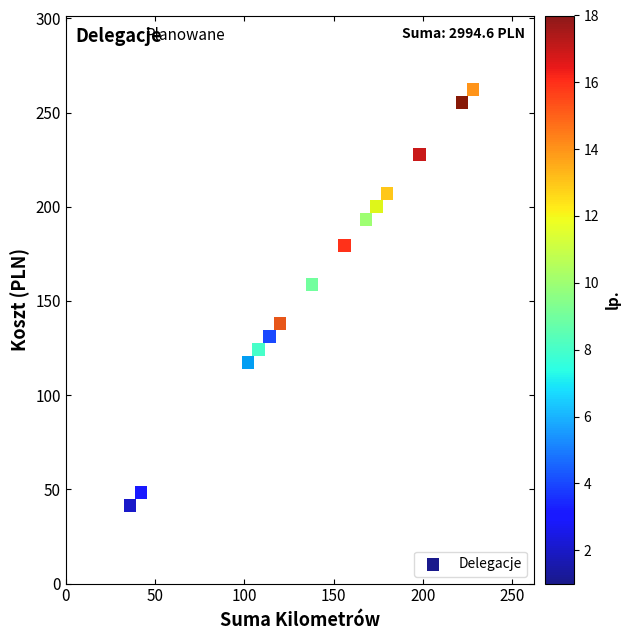

What Y value in the scatter plot is closest to 151?

158.7